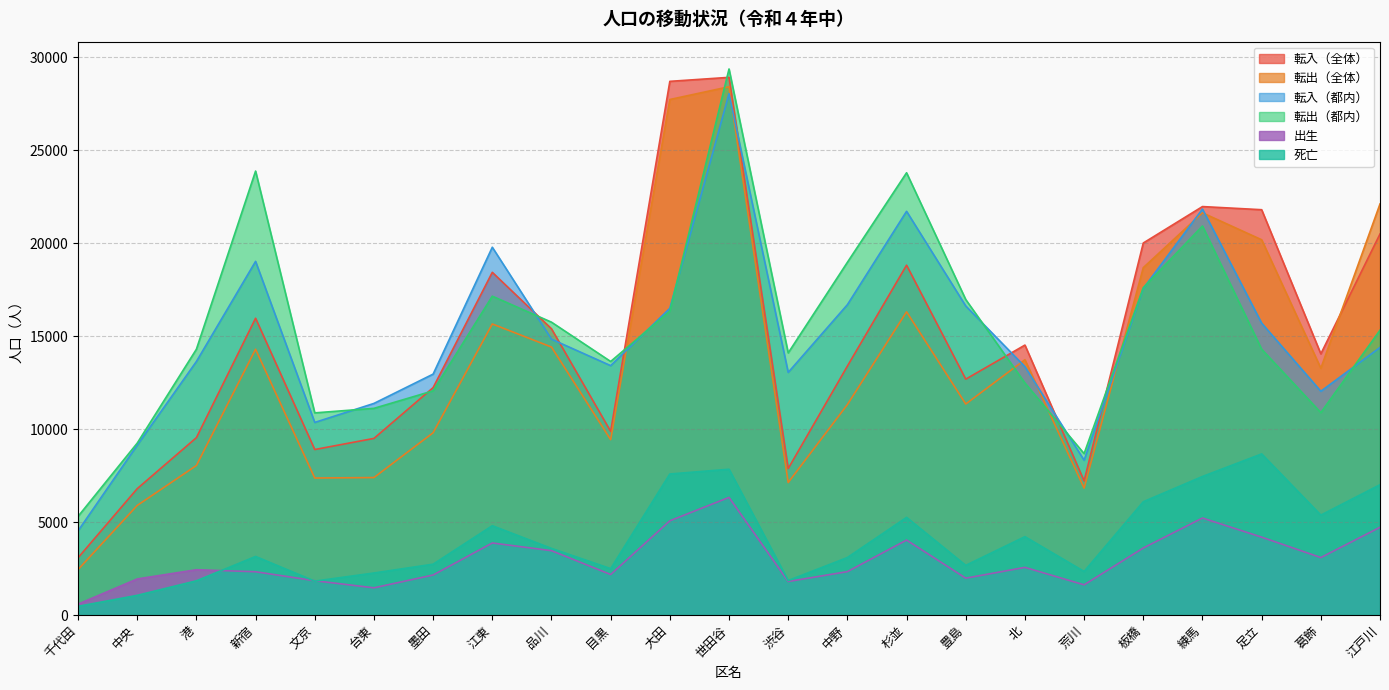

Which category has the highest value across all series?

世田谷